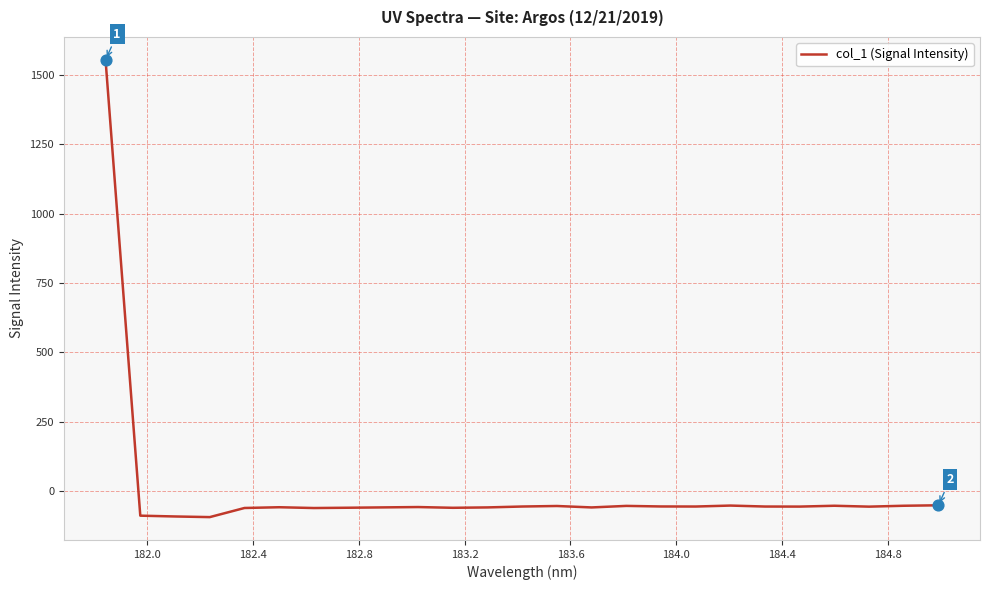

What is the greatest value displayed?

1554.7